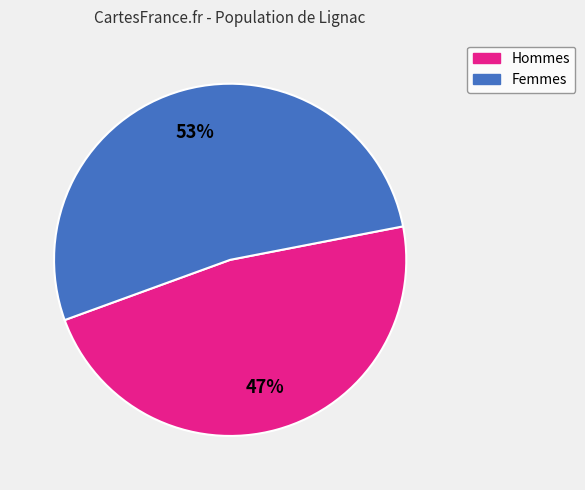

To the nearest percent, what percentage of the pie is Femmes?

53%